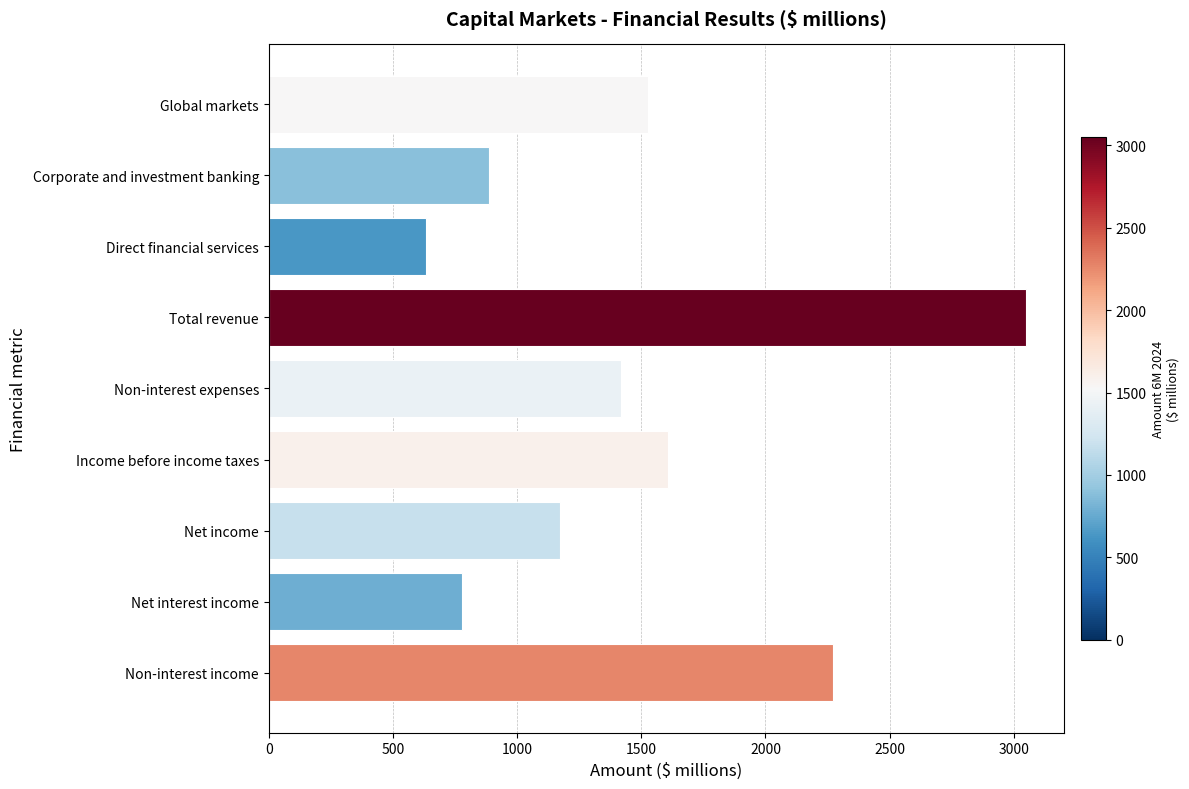

At which category does the chart reach its peak across all series?

Total revenue